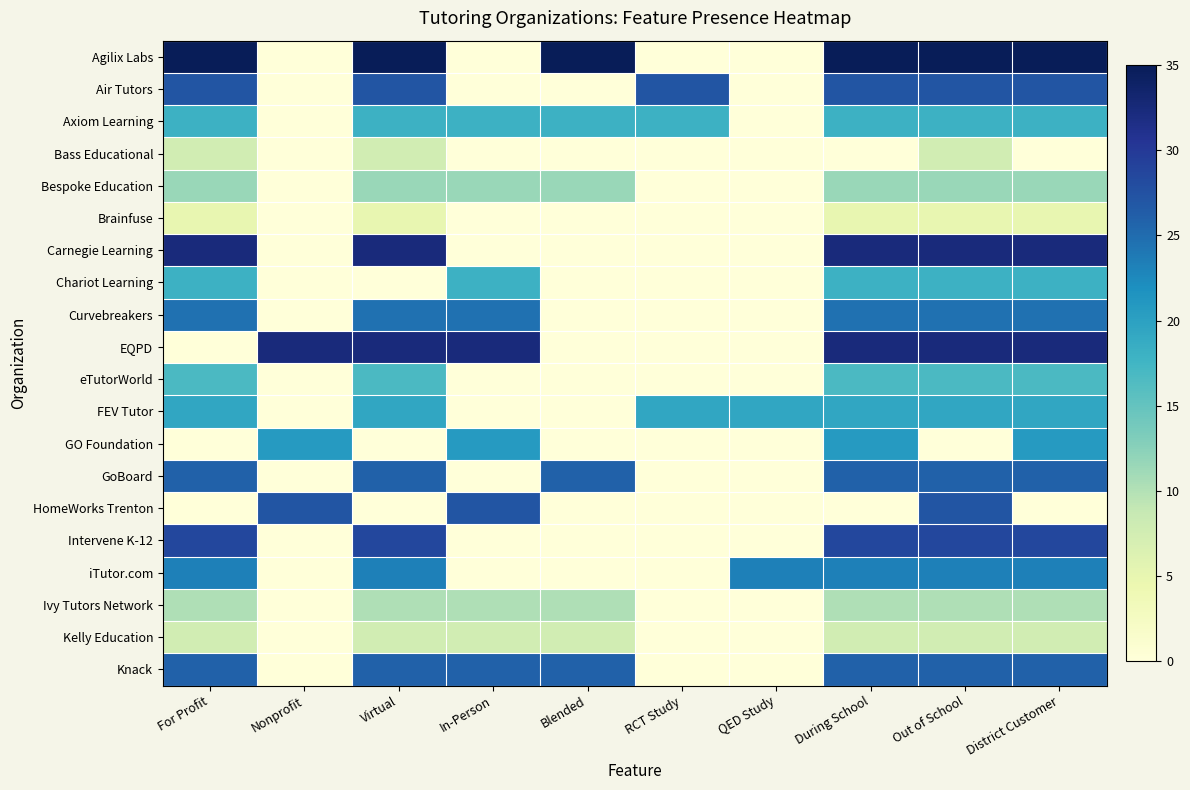

Which label corresponds to the smallest value in the chart?

Nonprofit